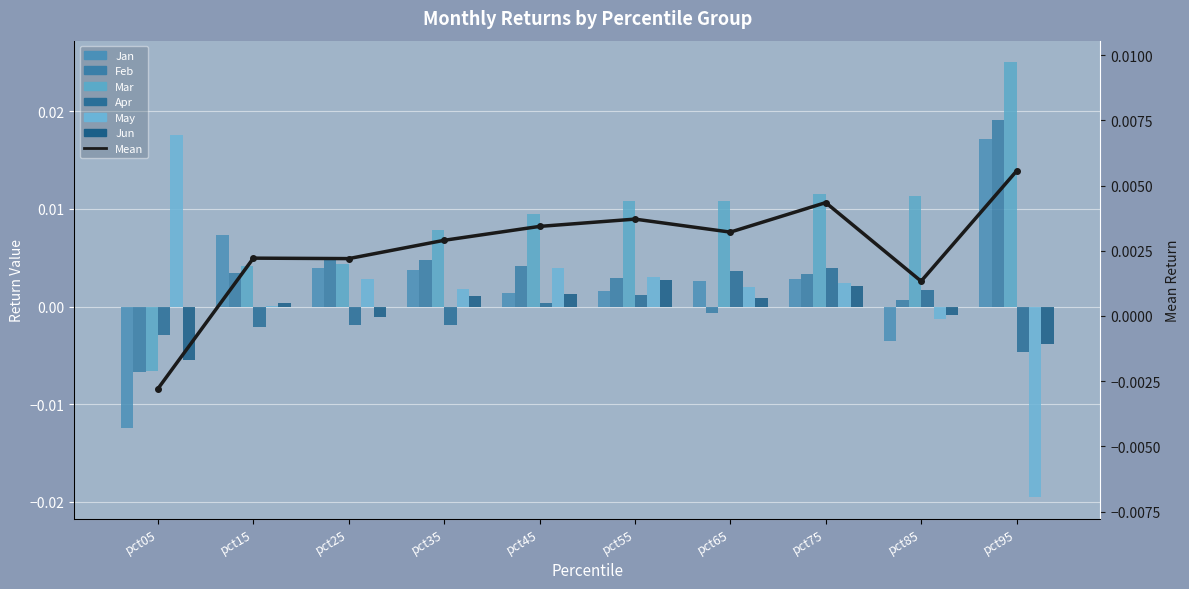

Is it true that May equals 0.0 at pct35?

False